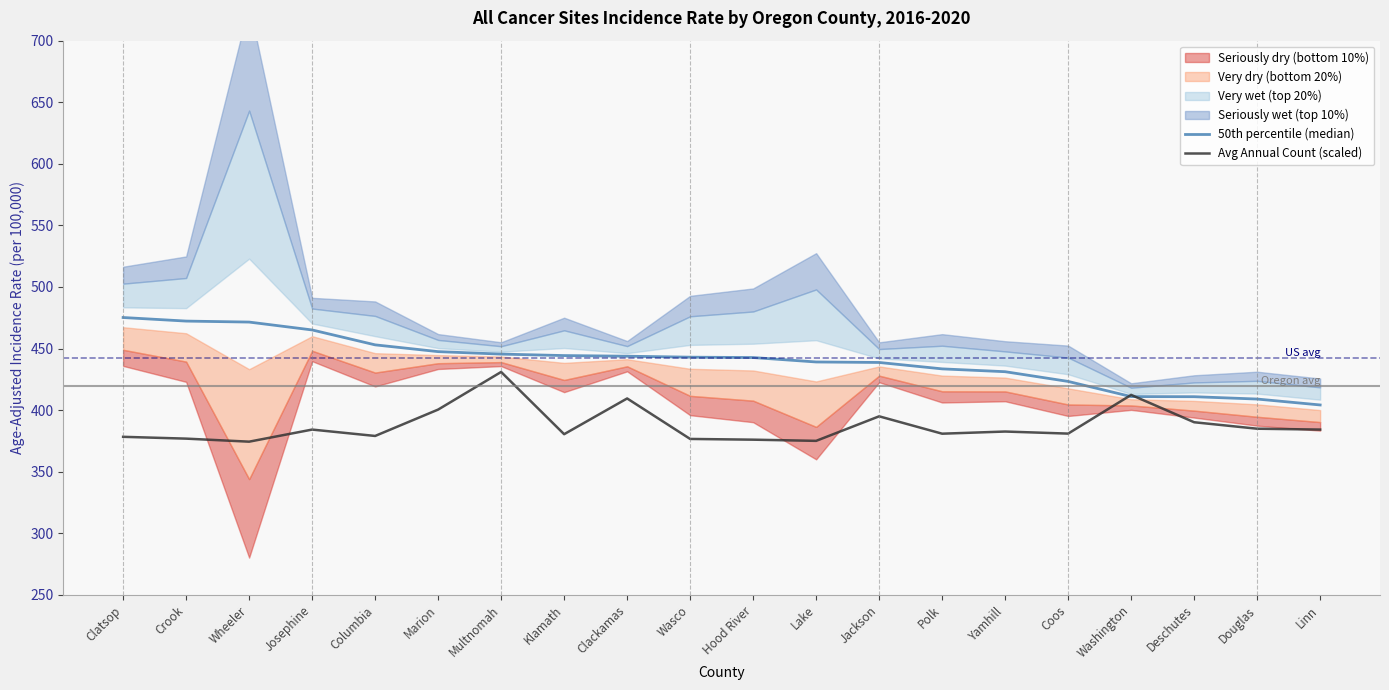

How many lines are shown in the chart?

2